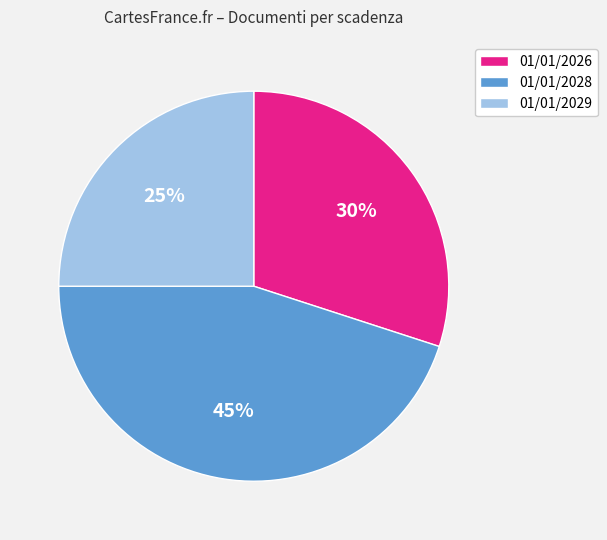

Does 01/01/2029 represent more than half of the total?

No